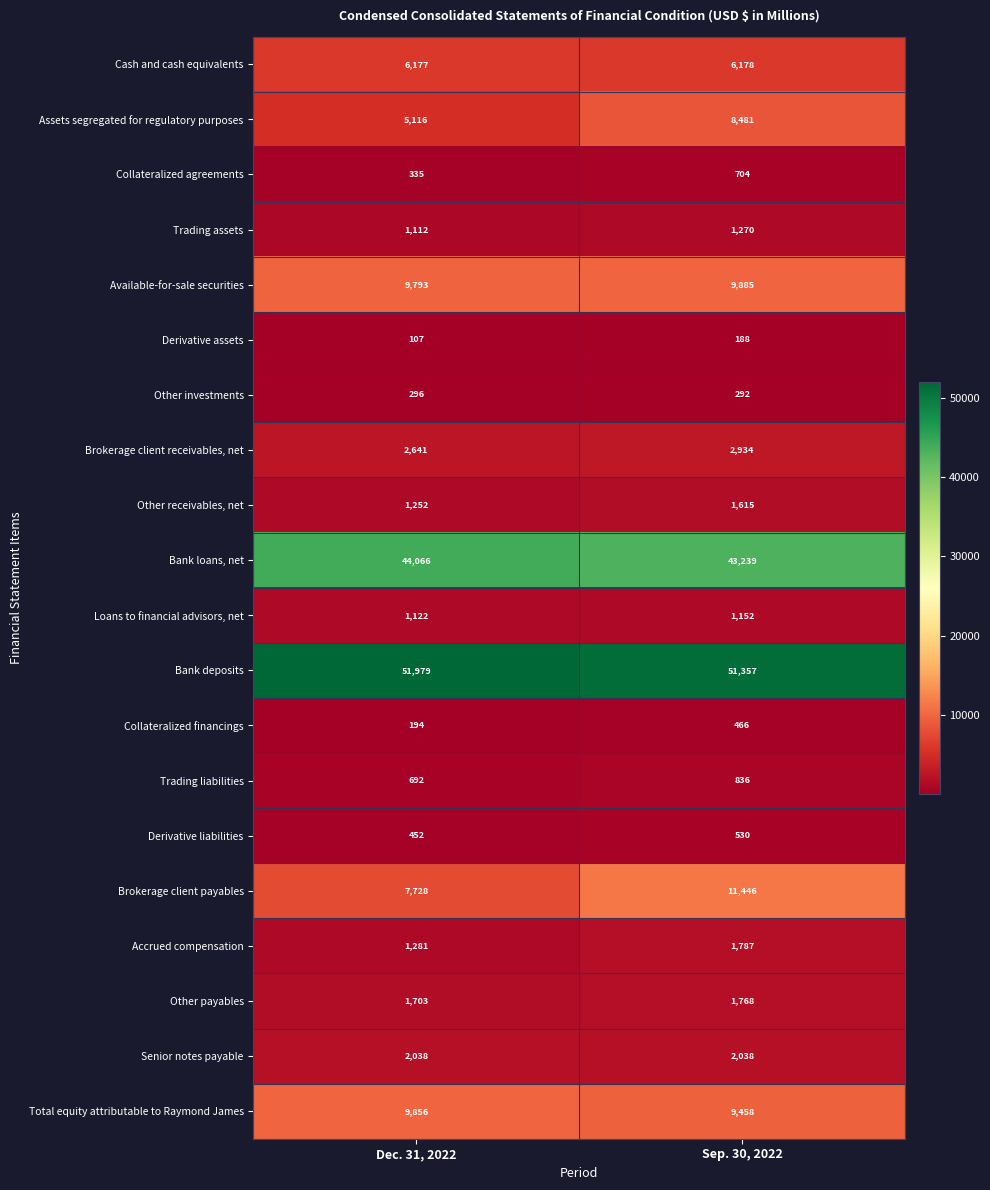

Which series has the widest spread of values?

Brokerage client payables